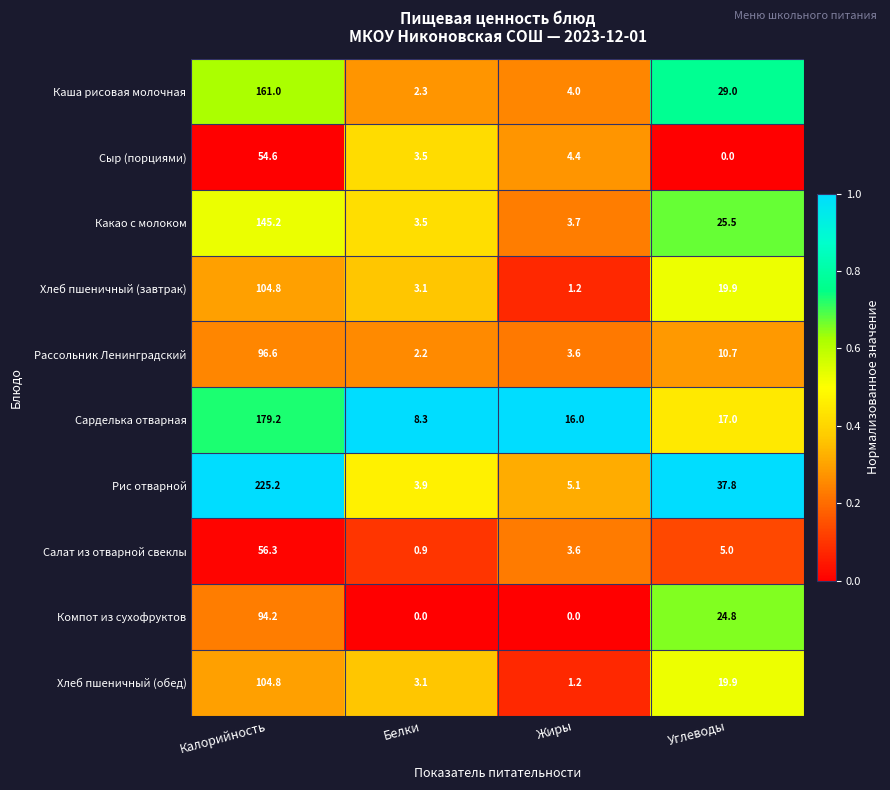

The Салат из отварной свеклы series shows 5.0 at Углеводы. True or false?

True